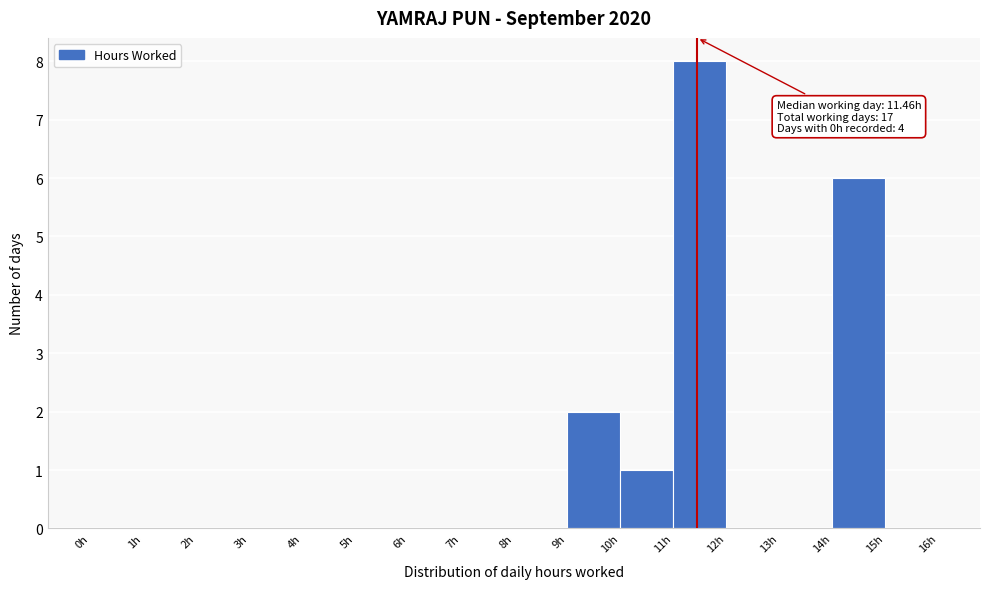

Over which range of the x-axis is the bar tallest?

11 to 12